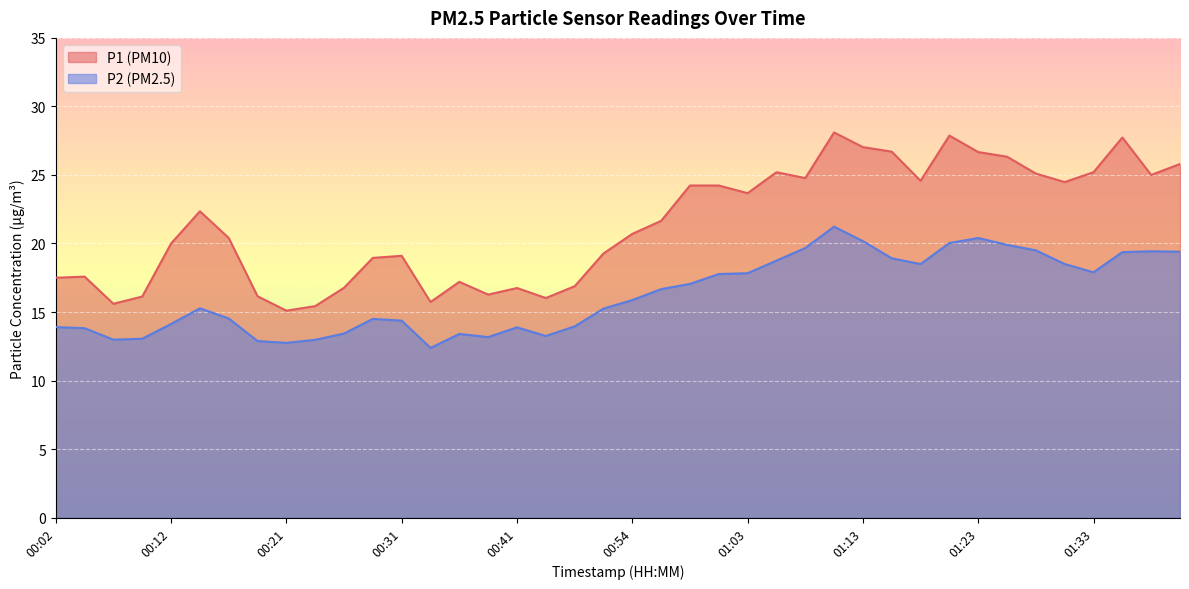

The value of P1 at 00:36 is 17.2. True or false?

True